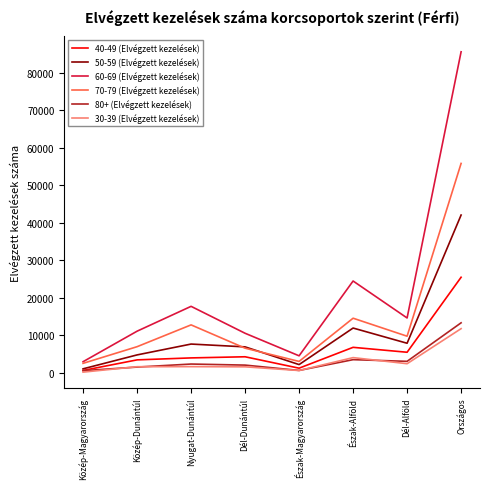

The value of 80+ (Elvégzett kezelések) at Országos is 17387. True or false?

False